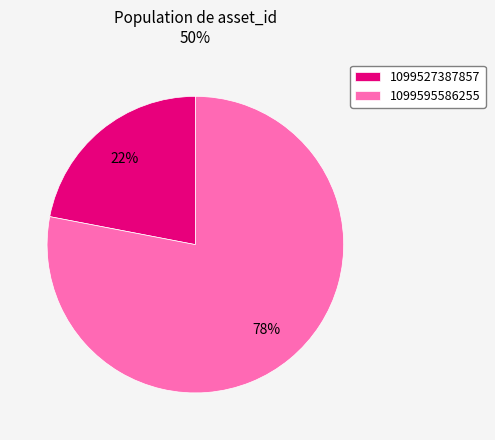

To the nearest percent, what is the difference between the largest and smallest slice percentages?

56%